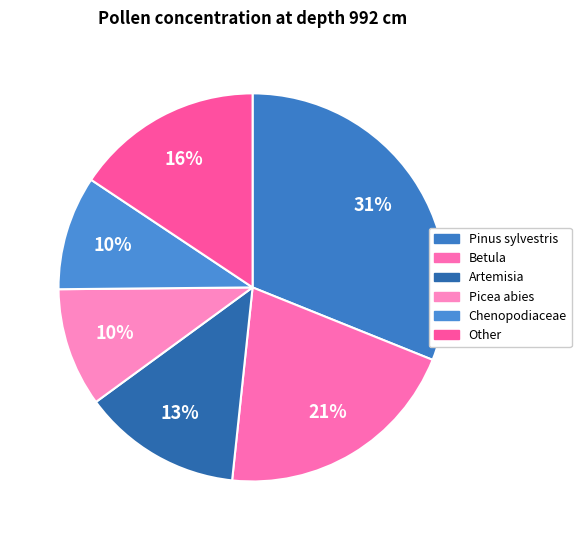

Count the number of slices in the pie.

6